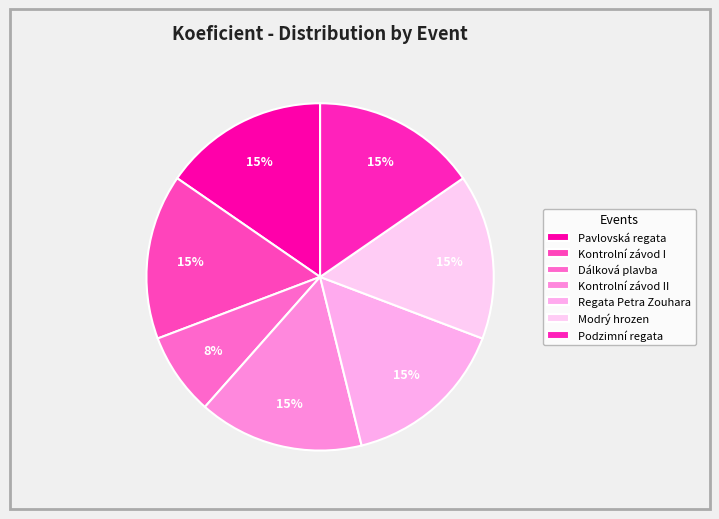

Approximately how many times larger is the value at Kontrolní závod I compared to Modrý hrozen?

1.0